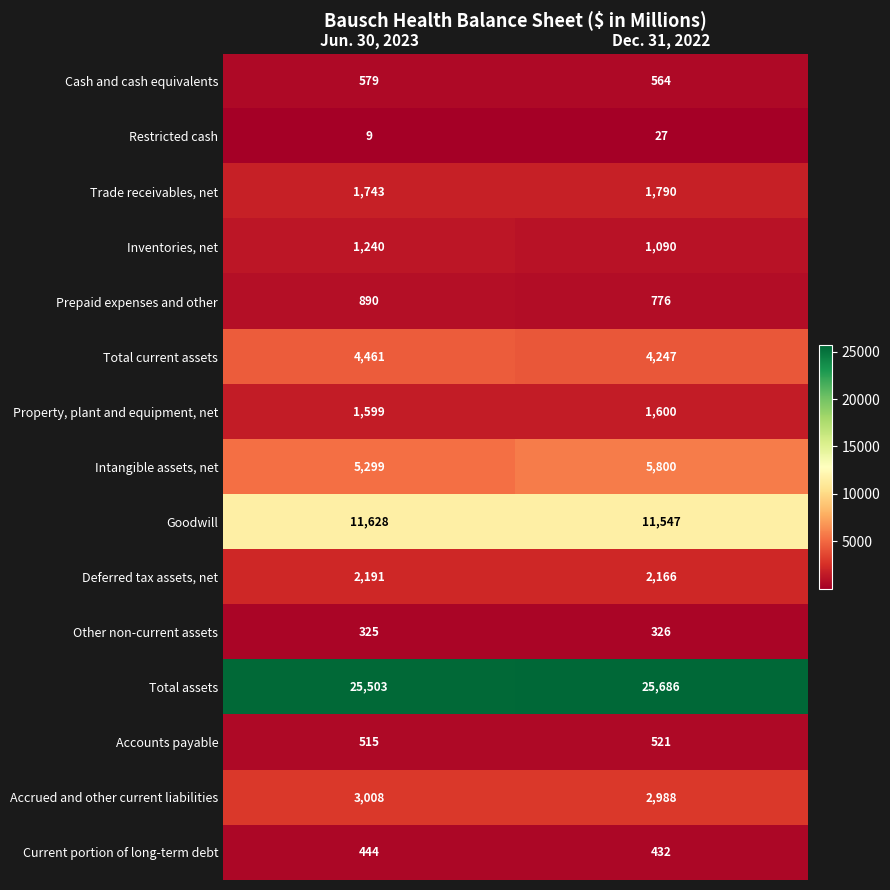

What is the average value of the Prepaid expenses and other series?

833